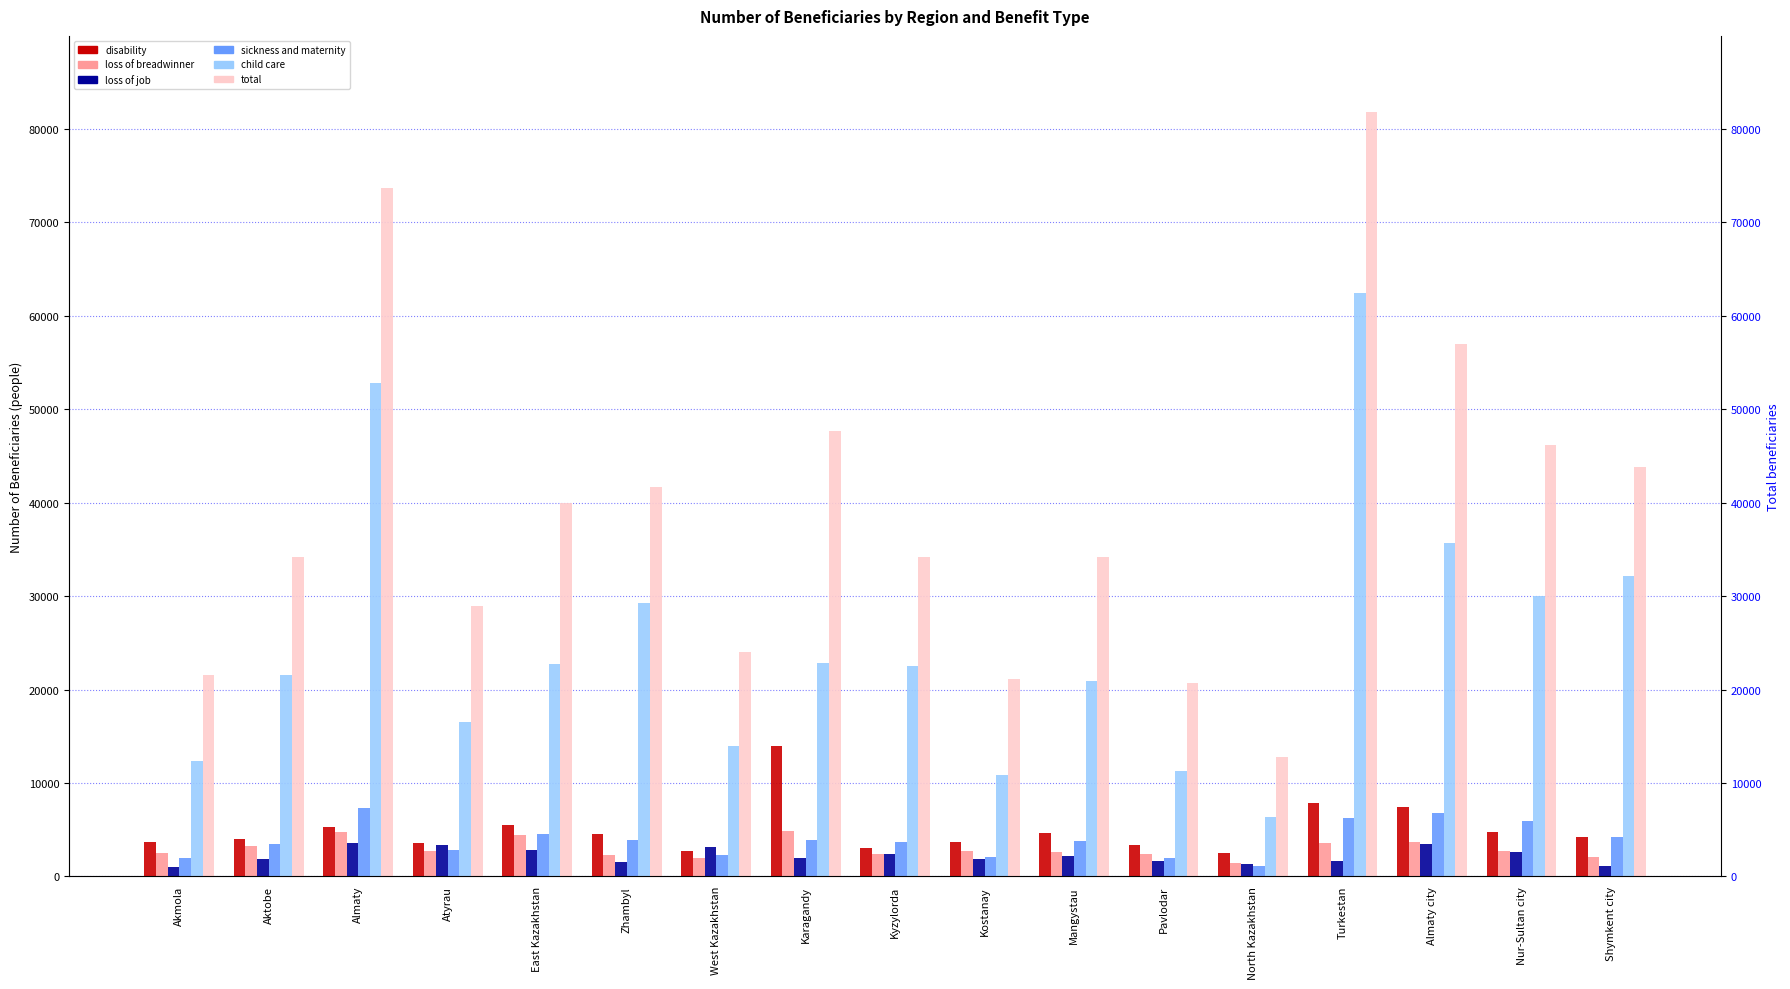

Between Atyrau and Mangystau, which is larger?

Mangystau